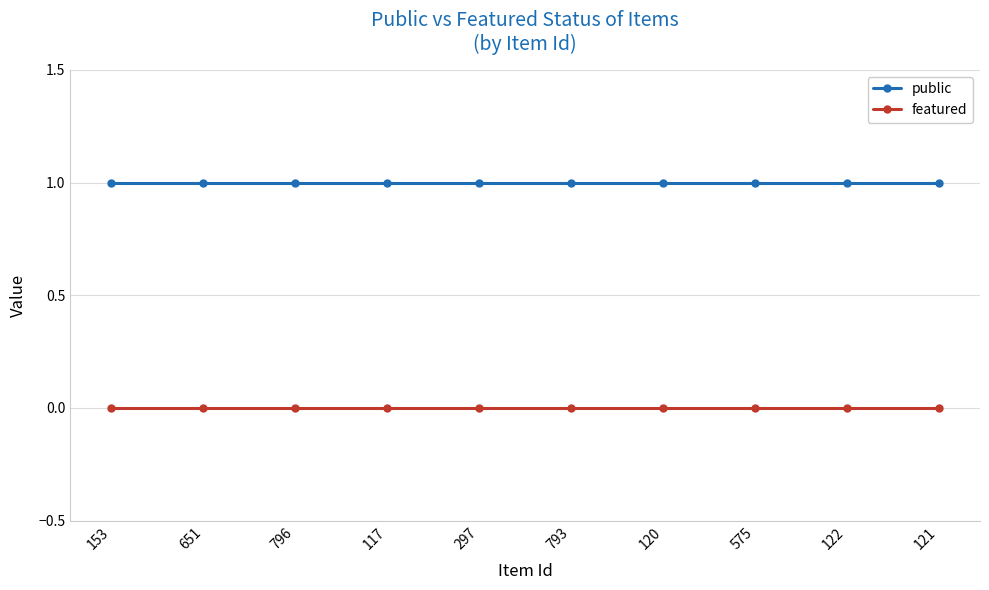

At how many categories does at least one series exceed 0?

10